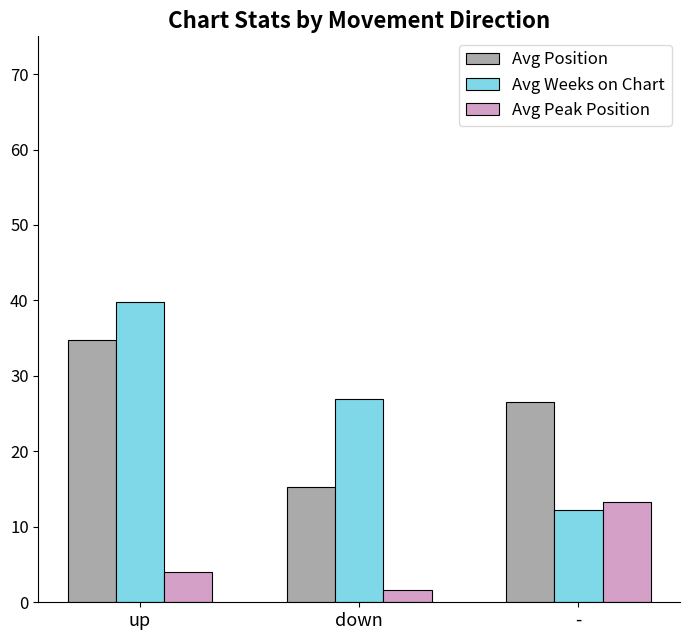

At which category is the sum across all series the highest?

up